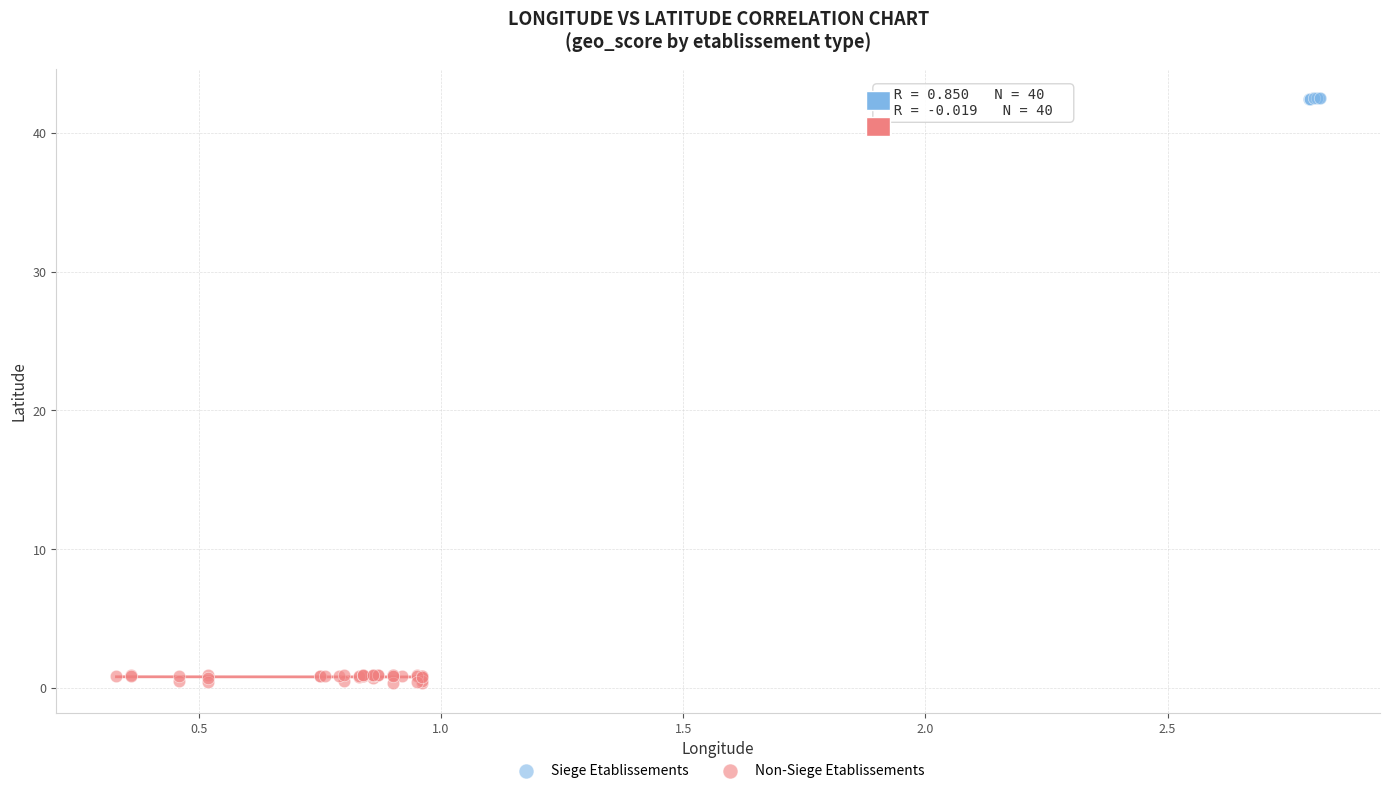

What are all the series names shown in the legend?

Siege Etablissements, Non-Siege Etablissements